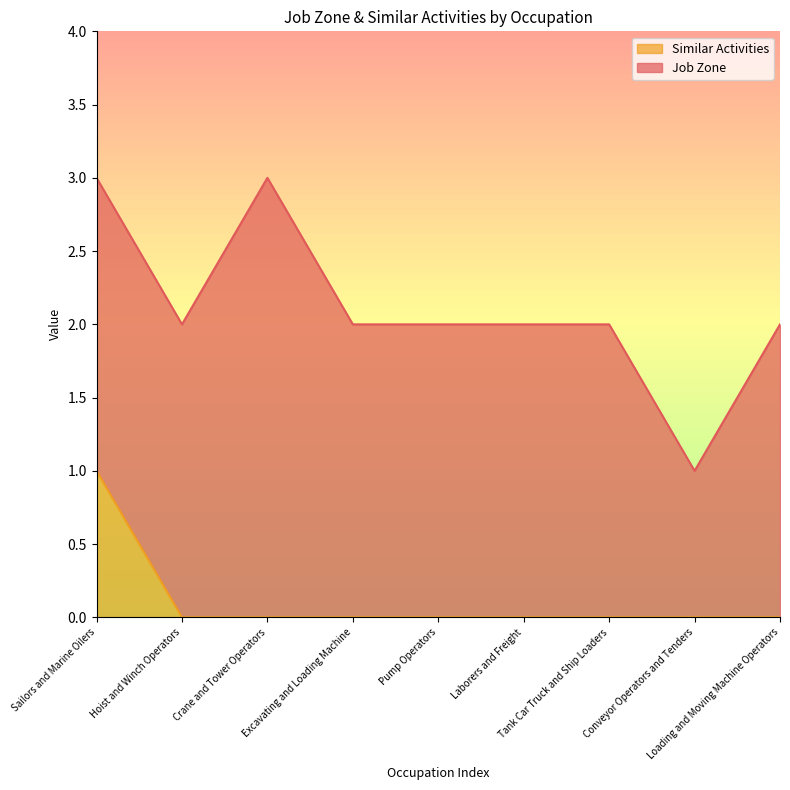

Rank the categories by value from lowest to highest.

Hoist and Winch Operators, Crane and Tower Operators, Excavating and Loading Machine, Pump Operators, Laborers and Freight, Tank Car Truck and Ship Loaders, Conveyor Operators and Tenders, Loading and Moving Machine Operators, Sailors and Marine Oilers